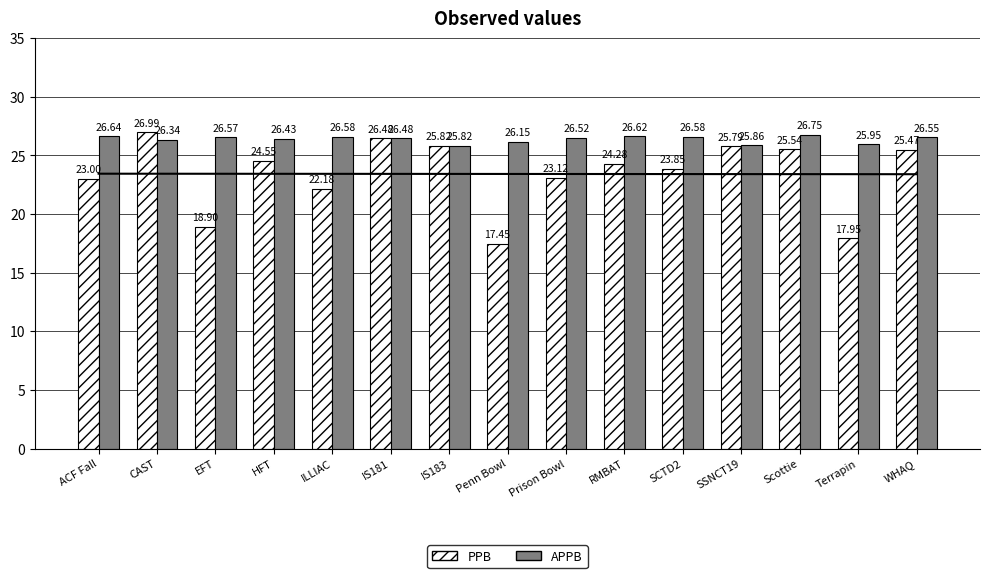

The PPB trend series shows 38.3 at SSNCT19. True or false?

False